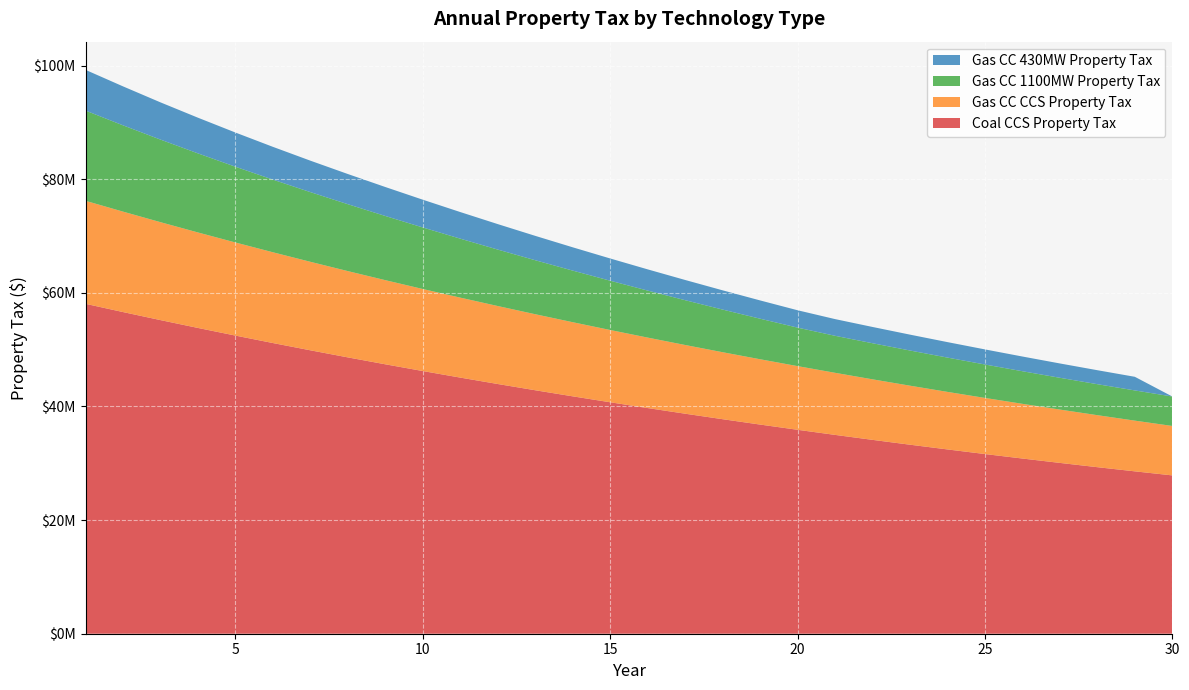

Reading left to right, extract all data points from this chart.

Coal CCS Property Tax: 58064192.8	56612588.0	55197273.3	53817341.4	52471907.9	51160110.2	49881107.4	48634079.8	47418227.8	46232772.1	45076952.8	43950028.9	42851278.2	41779996.3	40735496.4	39717109.0	38724181.2	37756076.7	36812174.8	35891870.4	34994573.6	34119709.3	33266716.6	32435048.7	31624172.4	30833568.1	30062728.9	29311160.7	28578381.7	27863922.1
Gas CC CCS Property Tax: 18131776.3	17678481.9	17236519.8	16805606.8	16385466.6	15975830.0	15576434.2	15187023.4	14807347.8	14437164.1	14076235.0	13724329.1	13381220.9	13046690.4	12720523.1	12402510.0	12092447.3	11790136.1	11495382.7	11207998.1	10927798.2	10654603.2	10388238.1	10128532.2	9875318.9	9628435.9	9387725.0	9153031.9	8924206.1	8701100.9
Gas CC 1100MW Property Tax: 15879229.4	15186681.1	14533606.9	13917303.6	13335380.6	12785507.2	12265615.2	11773688.1	11296537.8	10831386.5	10377851.7	9935723.9	9504635.7	9084391.9	8674639.3	8275196.5	7885723.4	7506052.0	7135854.8	6774976.1	6514143.1	6350889.4	6191727.0	6036553.4	5885268.7	5737775.5	5593978.6	5453785.5	5317105.8	5183851.5
Gas CC 430MW Property Tax: 7165072.5	6857257.7	6552788.7	6279807.5	6017229.6	5769114.1	5534526.9	5312558.1	5097256.9	4887370.0	4682724.7	4483226.5	4288709.6	4099086.0	3914196.2	3733958.4	3558219.3	3386902.8	3219861.3	3057024.6	2939330.8	2865666.9	2793849.2	2723831.3	2655568.2	2589015.9	2524131.4	2460873.1	2399200.1	0.0